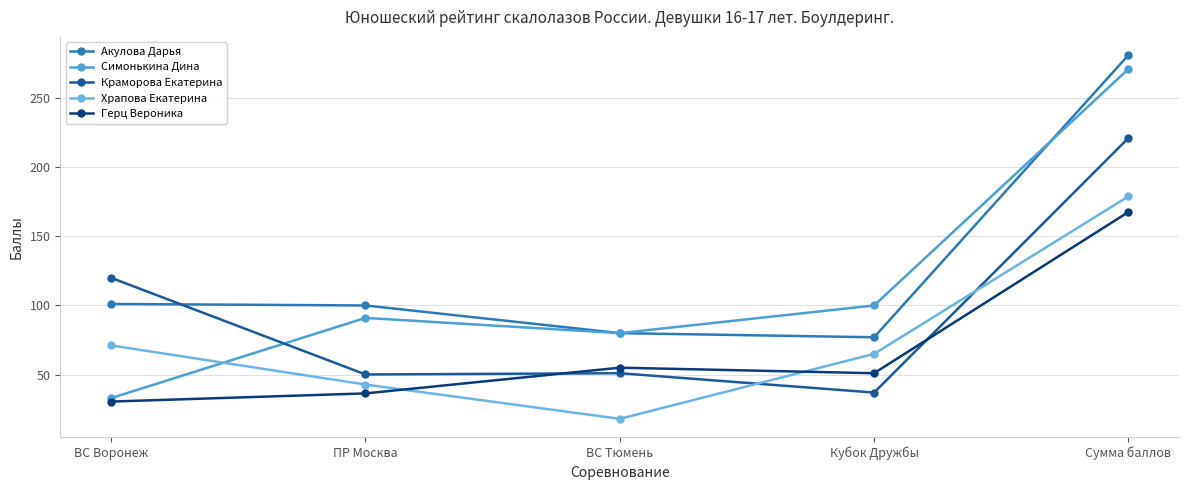

At which category does Герц Вероника reach its first local valley?

Кубок Дружбы